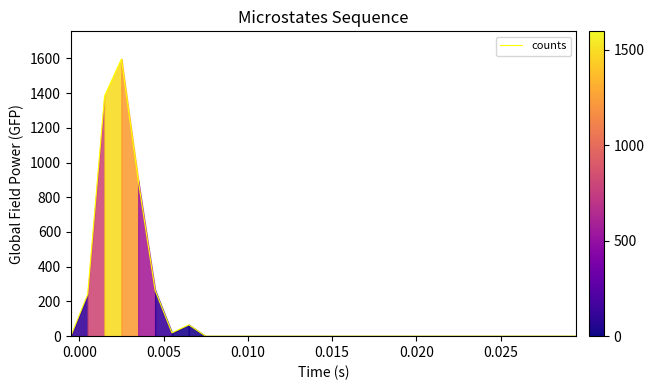

Does the chart display data point markers on the line(s)?

No